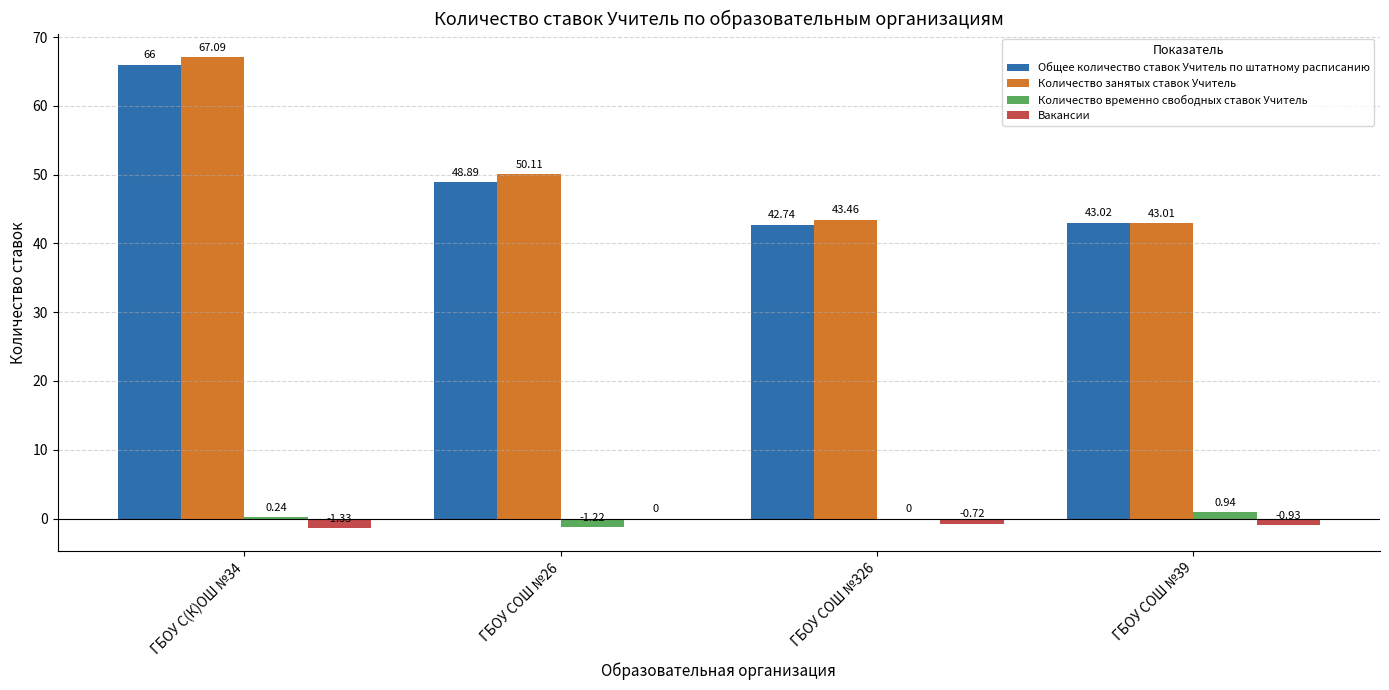

Which series has the largest total across all categories?

Количество занятых ставок Учитель